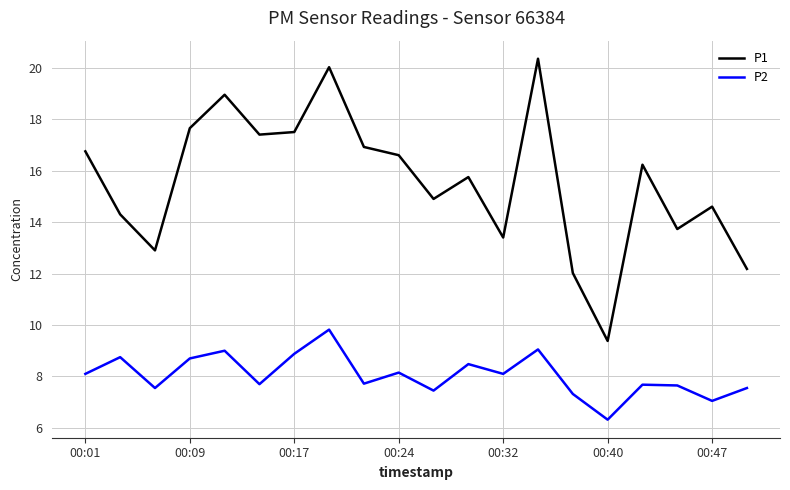

What is the maximum value shown in the chart?

20.4